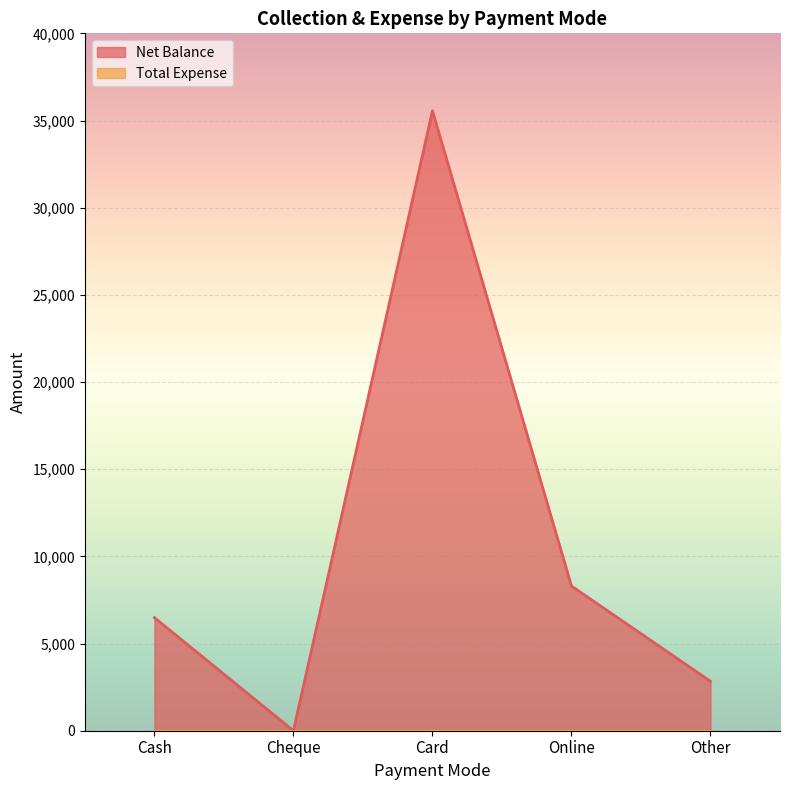

Reading left to right, extract all data points from this chart.

Cash=6485	Cheque=0	Card=35558	Online=8298	Other=2834